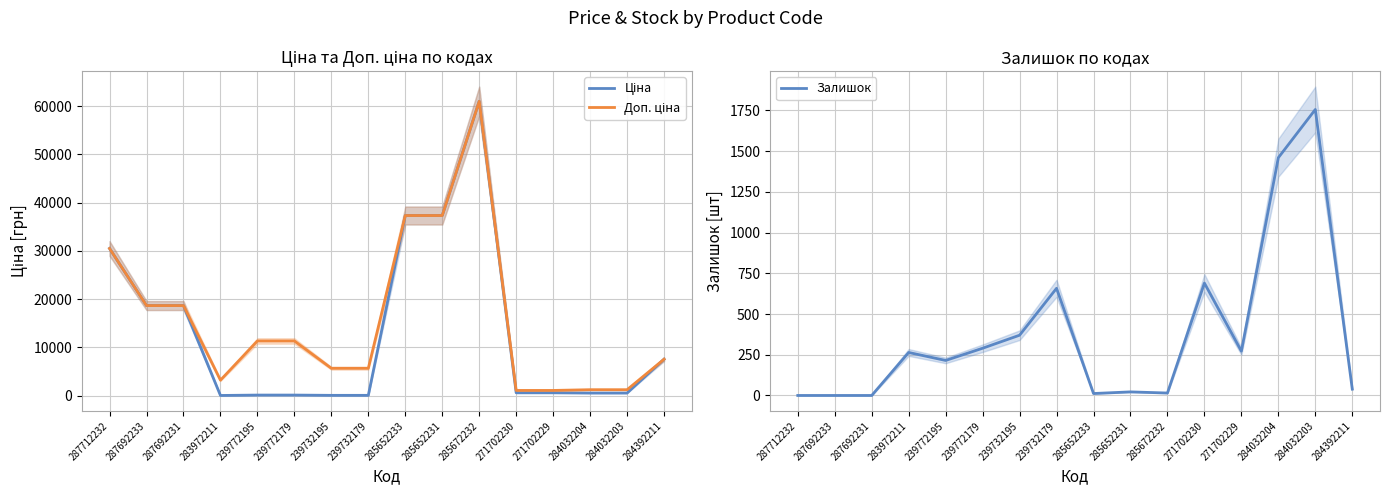

Reading left to right, list all the values displayed in this chart.

Ціна: 287712232=30512.3	287692233=18671.5	287692231=18671.5	283972211=32.0	239772195=113.3	239772179=113.3	239732195=56.7	239732179=56.7	285652233=37343.0	285652231=37343.0	285672232=61024.7	271702230=586.0	271702229=586.0	284032204=535.4	284032203=535.4	284392211=7545.9
Доп. ціна: 287712232=30512.3	287692233=18671.5	287692231=18671.5	283972211=3205.0	239772195=11334.0	239772179=11334.0	239732195=5667.0	239732179=5667.0	285652233=37343.0	285652231=37343.0	285672232=61024.7	271702230=1074.5	271702229=1074.5	284032204=1227.2	284032203=1227.2	284392211=7545.9
Залишок: 287712232=0.0	287692233=0.0	287692231=0.0	283972211=264.0	239772195=215.0	239772179=290.0	239732195=370.0	239732179=658.0	285652233=12.0	285652231=22.0	285672232=15.0	271702230=690.0	271702229=272.0	284032204=1460.0	284032203=1756.0	284392211=39.0